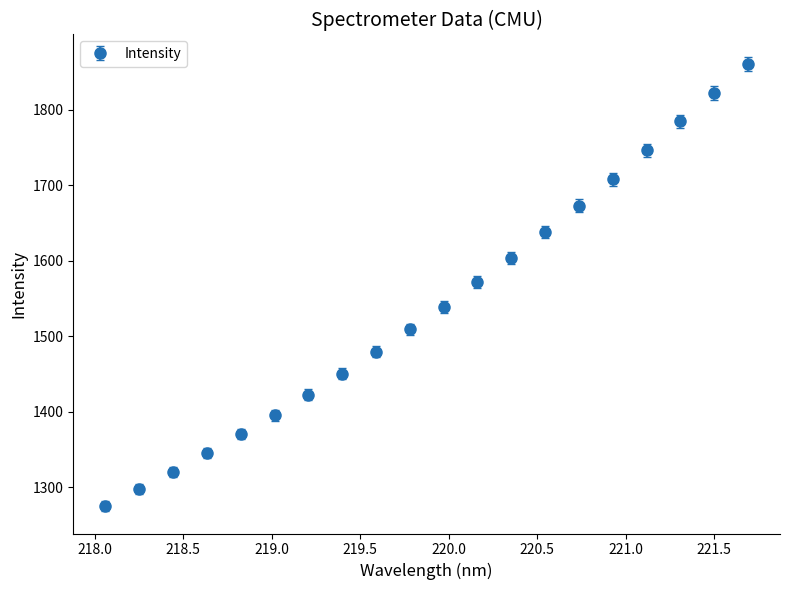

True or false: there are more than 1 points higher than both neighbors.

False